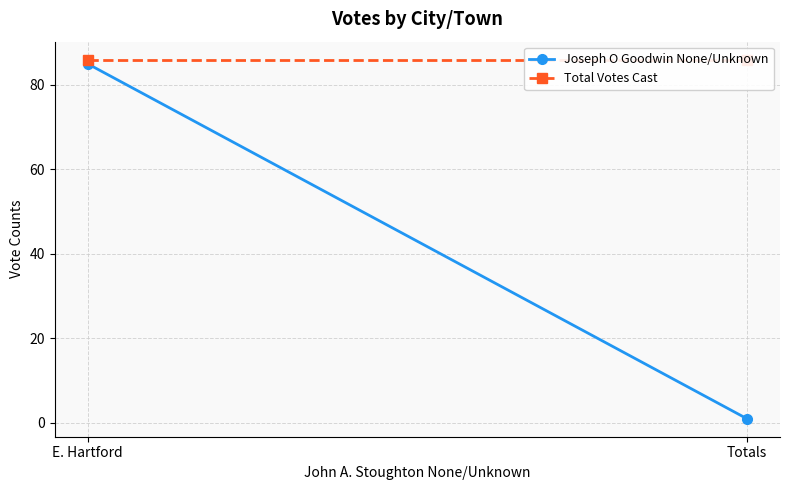

At Totals, list the series in order from smallest to largest.

Joseph O Goodwin None/Unknown, Total Votes Cast